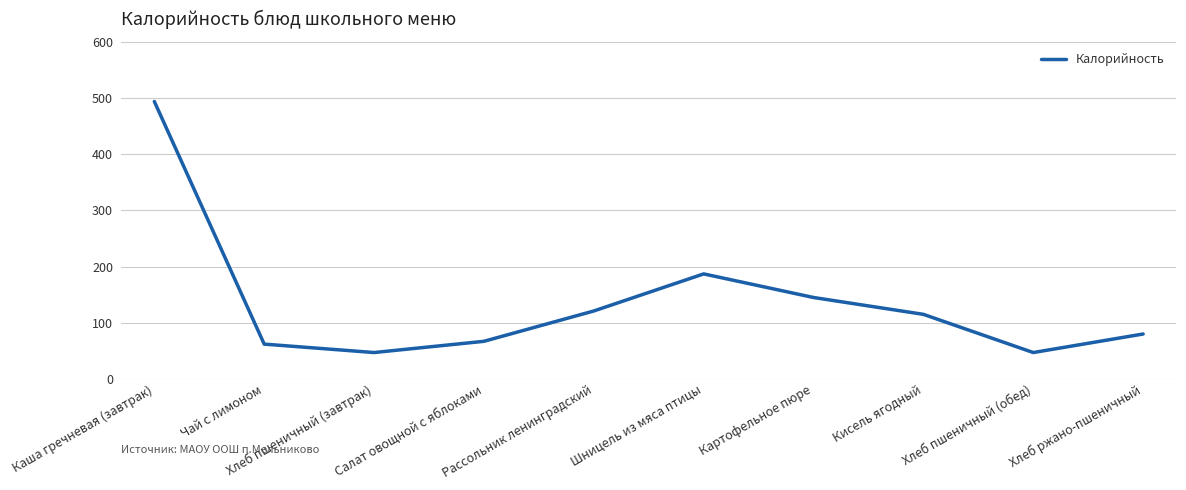

Which label corresponds to the largest value in the chart?

Каша гречневая (завтрак)